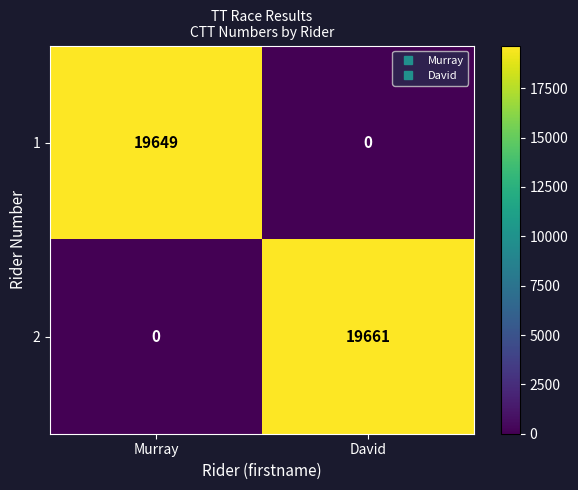

Which series has the largest range (max minus min)?

2